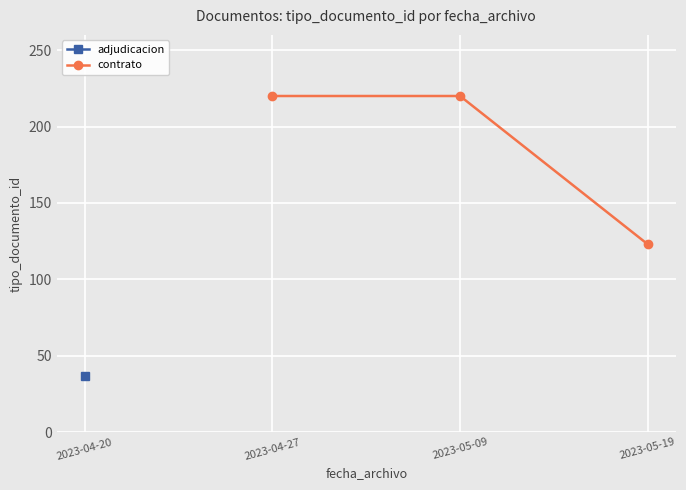

The value of contrato at 2023-05-09 is 220. True or false?

True